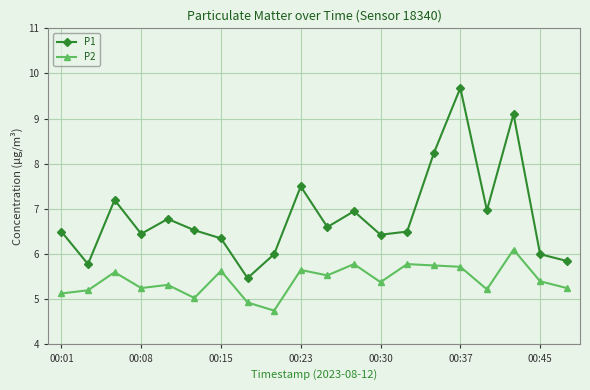

What is the average value of the P2 series?

5.4